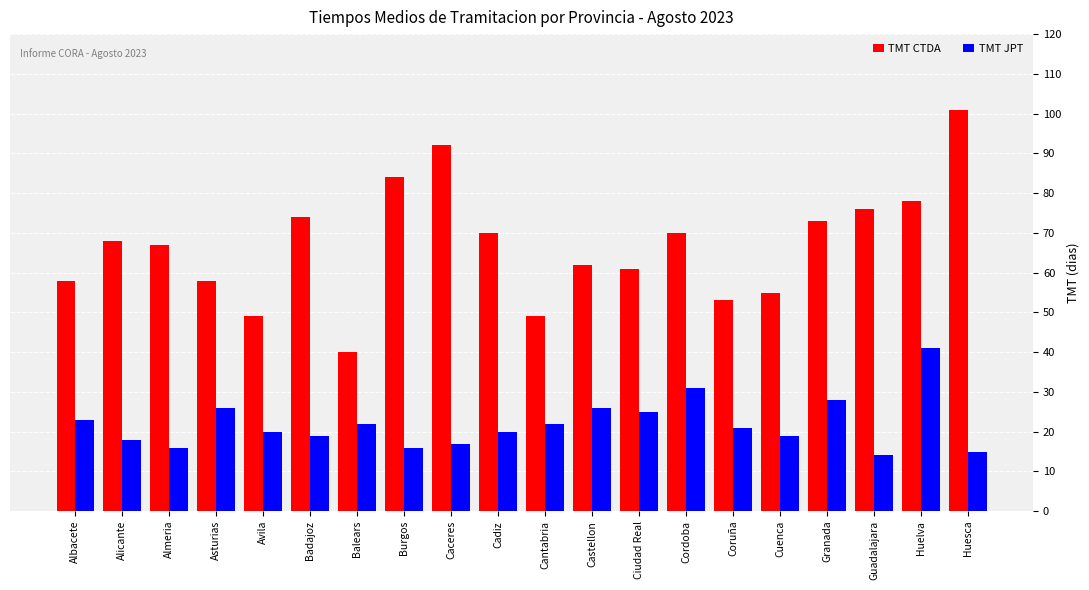

What is the difference between the maximum and second lowest values in the TMT CTDA series?

52